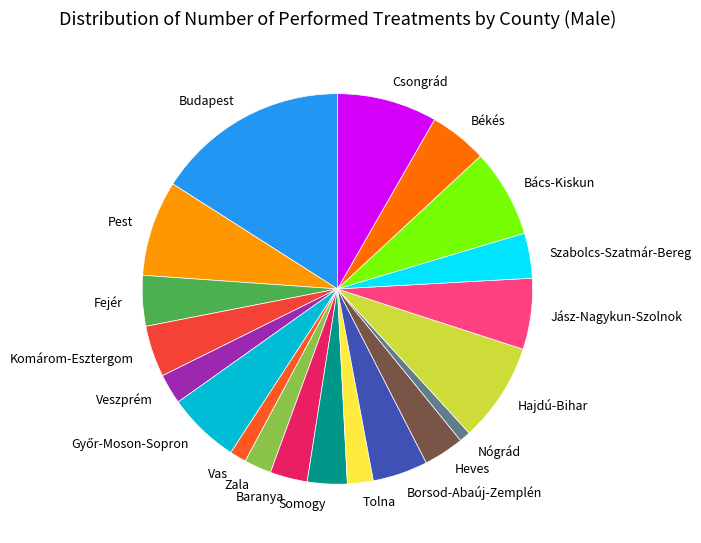

Is the sum of Bács-Kiskun and Szabolcs-Szatmár-Bereg greater than half?

No